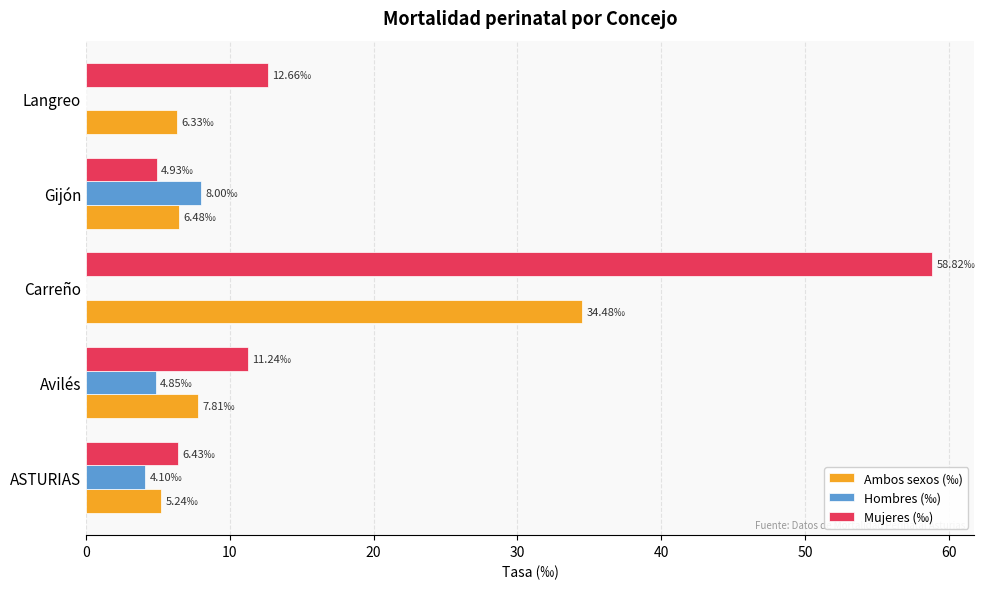

At which label does Hombres (‰) reach its peak?

Gijón